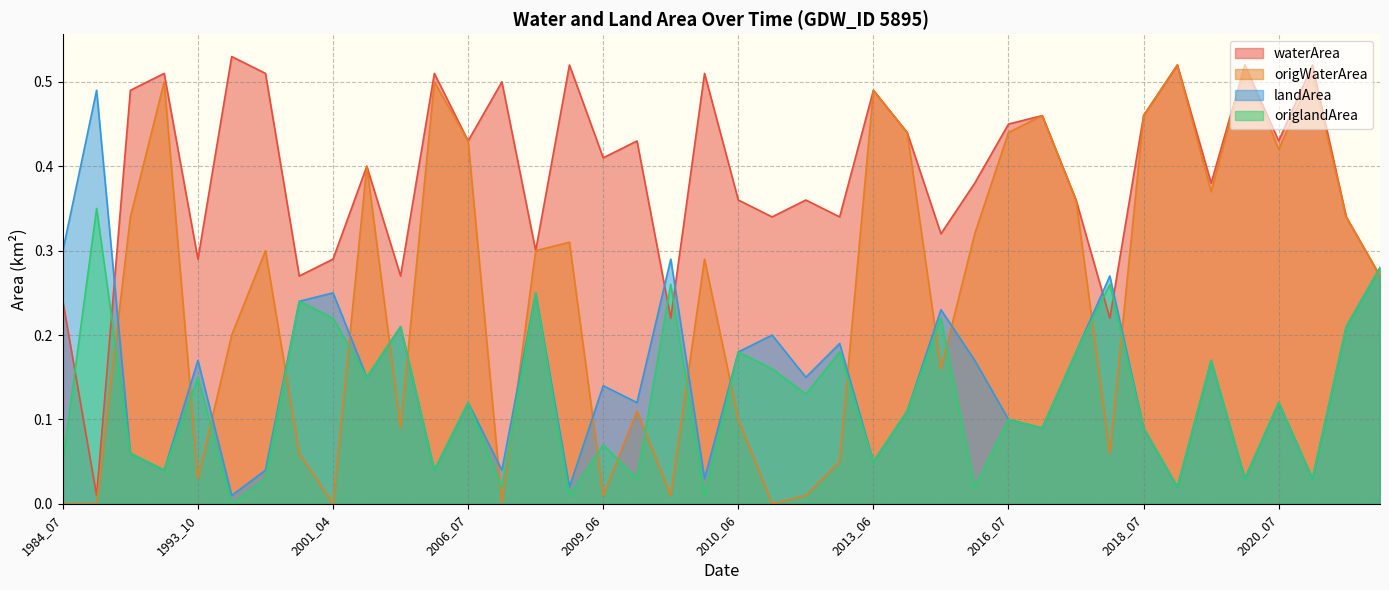

Which series has the largest total across all categories?

waterArea